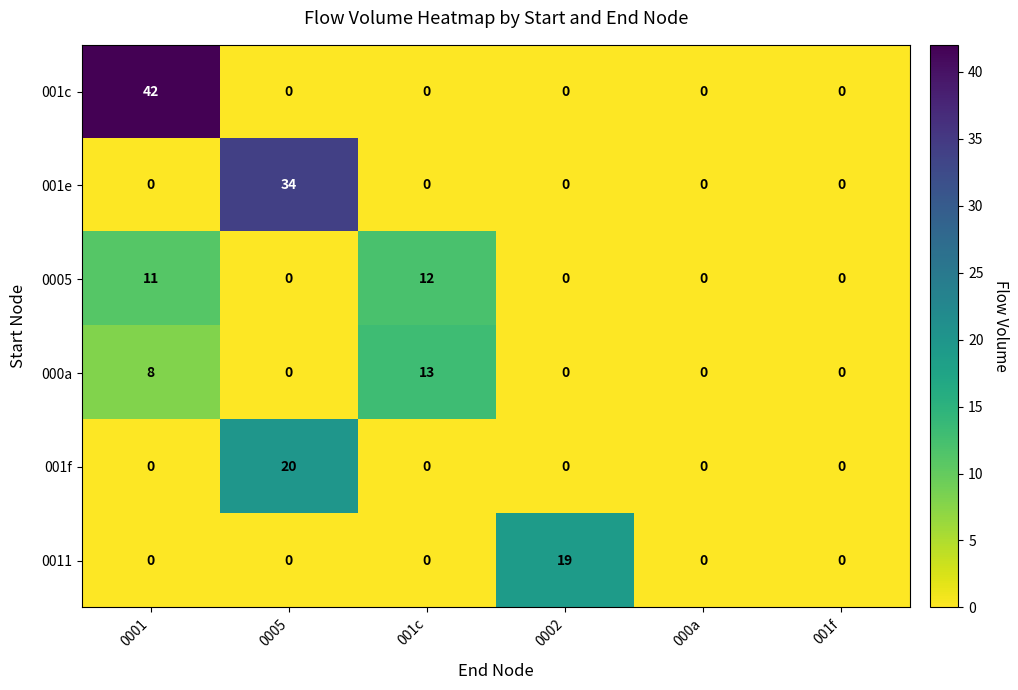

True or false: 001c has a value of -13 at 000a.

False